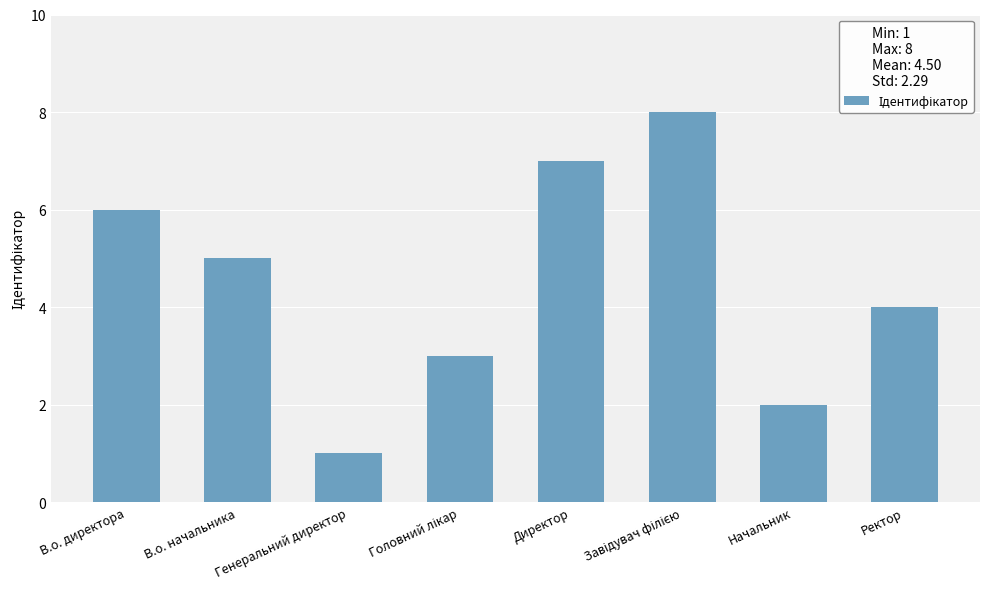

Which has a higher value, Начальник or В.о. начальника?

В.о. начальника